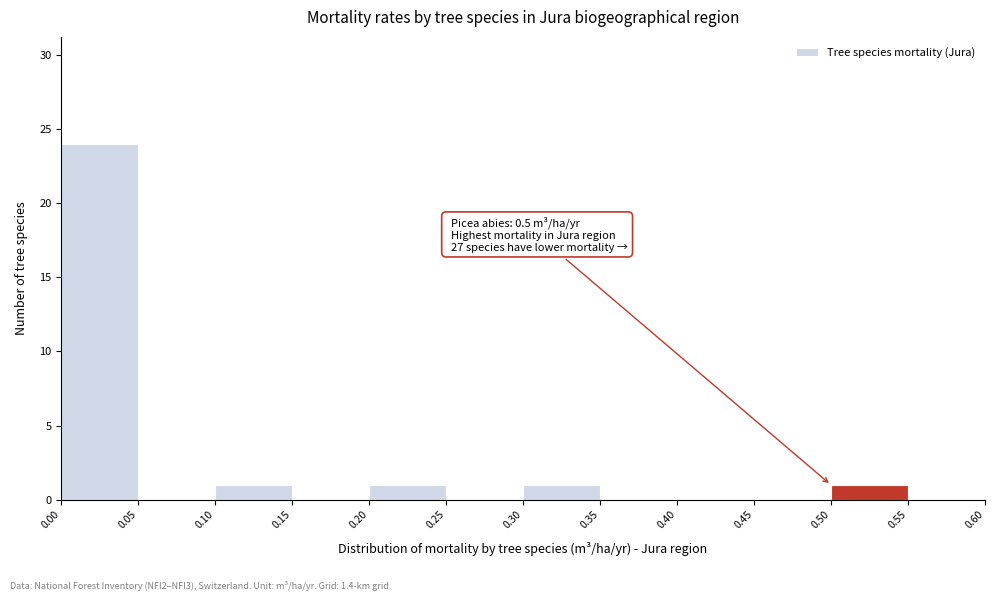

Over which range of the x-axis is the bar tallest?

0.00 to 0.05